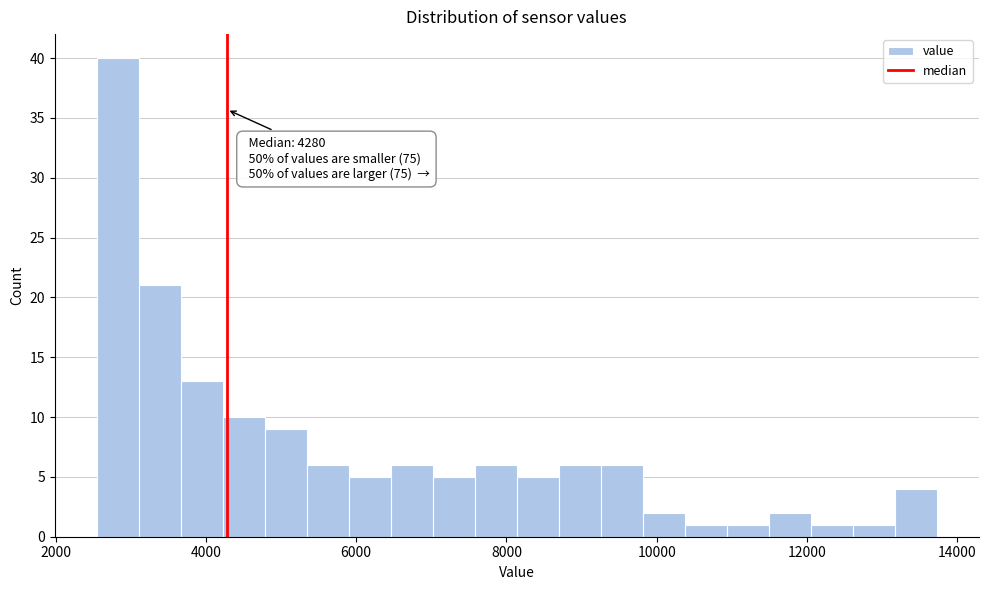

Read against the x-axis, roughly where is the centre of the tallest bar?

2800